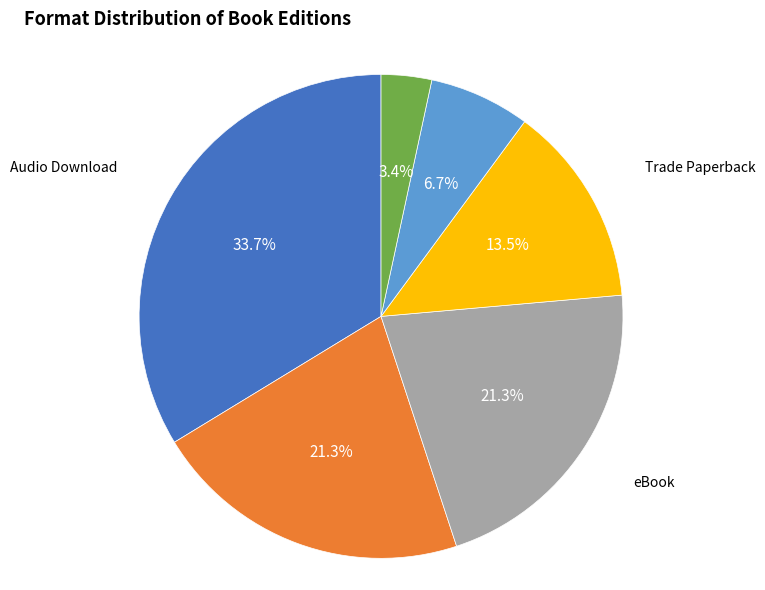

What is the smallest slice in the pie chart?

Hardcover